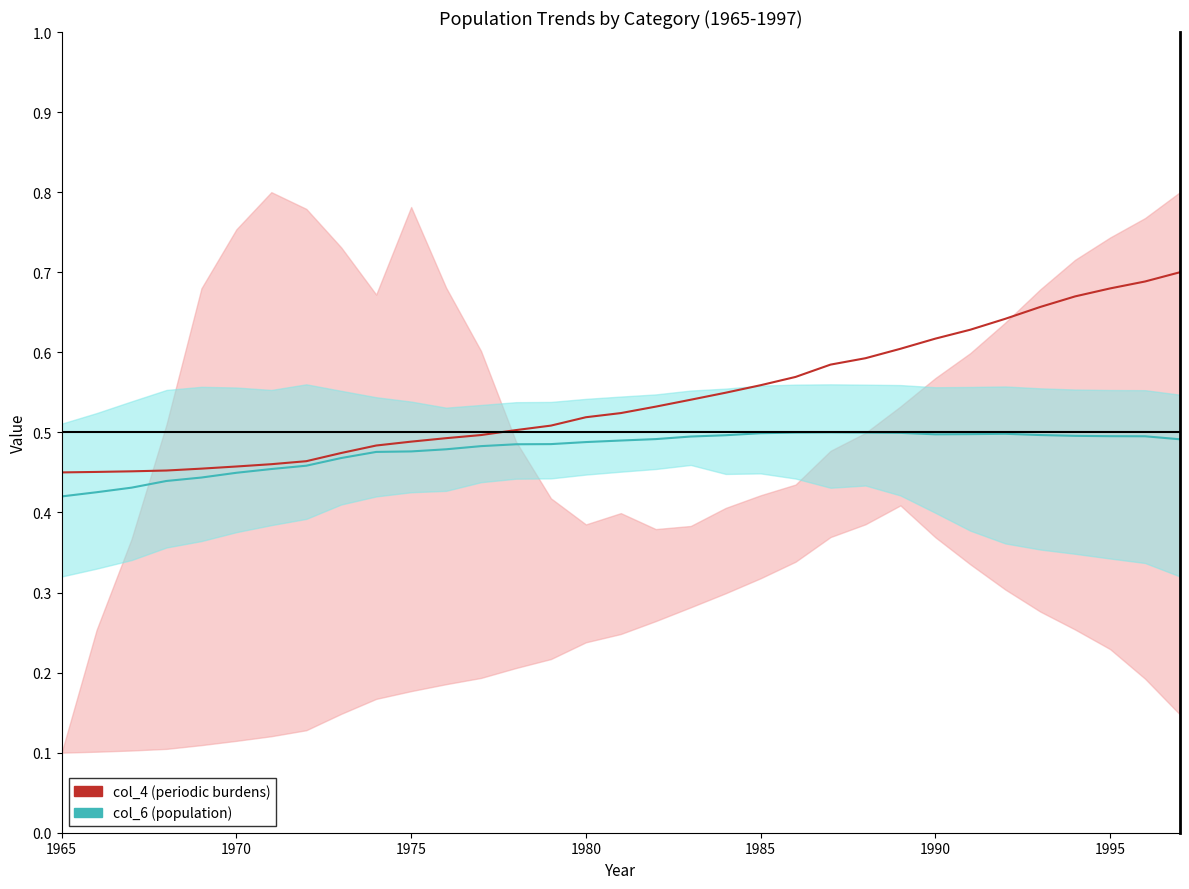

Is the value of col_6 (normalized) at 11 greater than the value of col_4 (normalized) at 24?

No